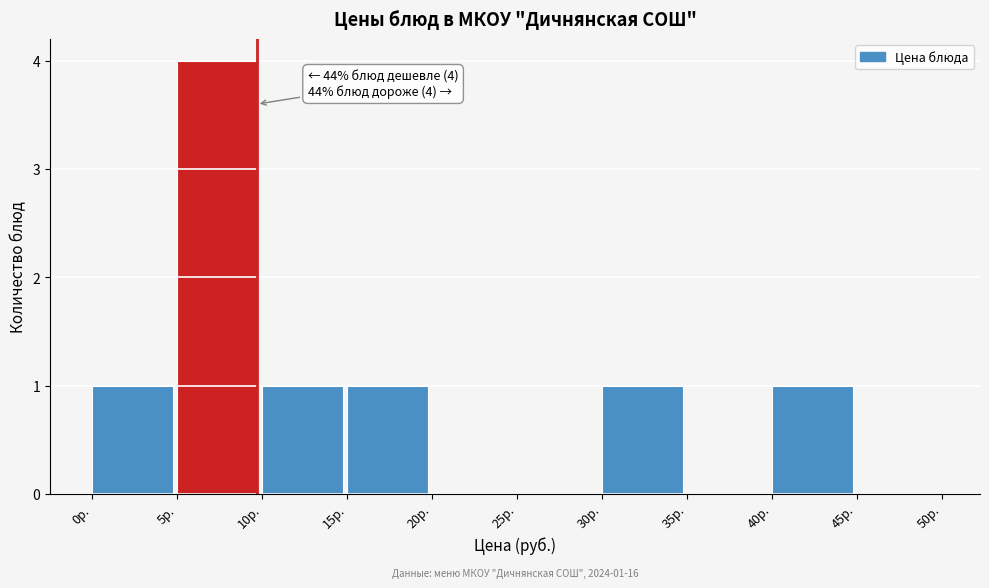

Over which range of the x-axis is the bar tallest?

5 to 10